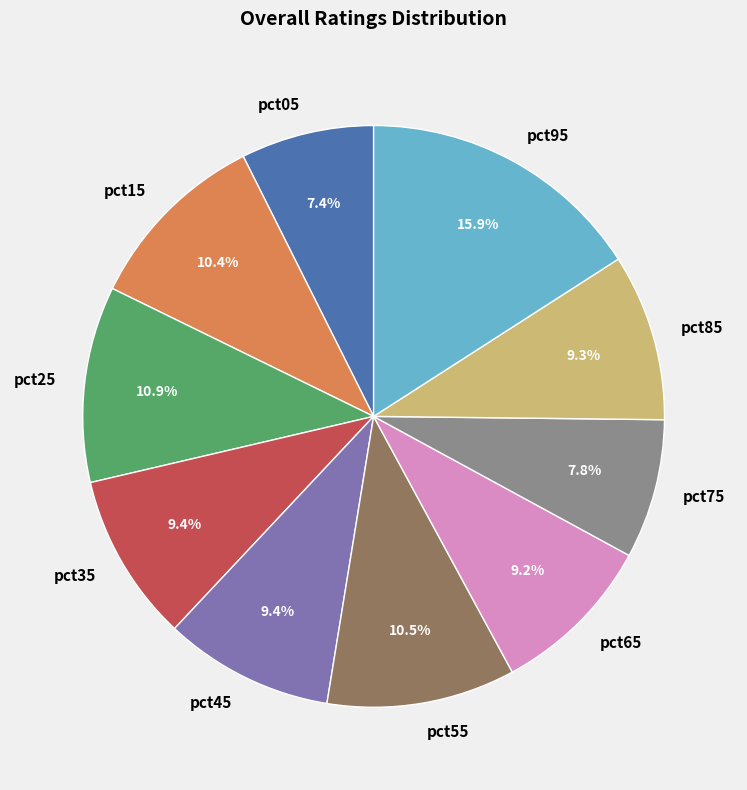

The pct25 slice represents 22% of the pie. True or false?

False